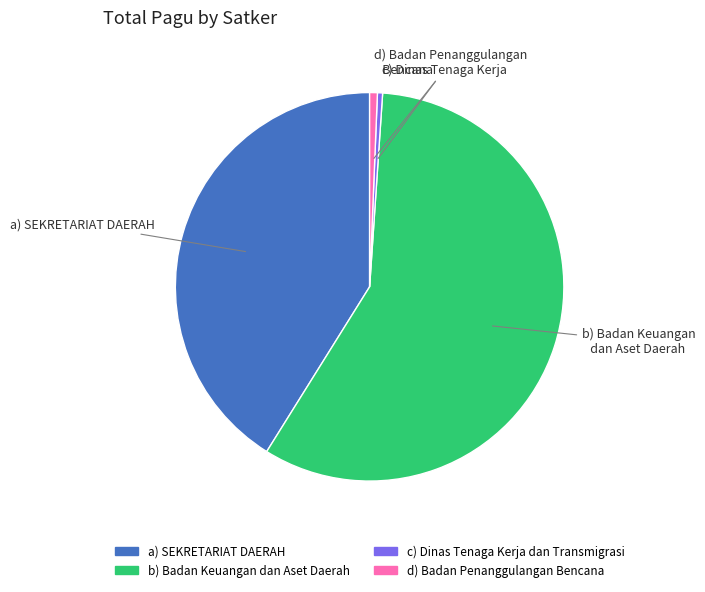

Is there any slice that represents more than half of the pie?

Yes